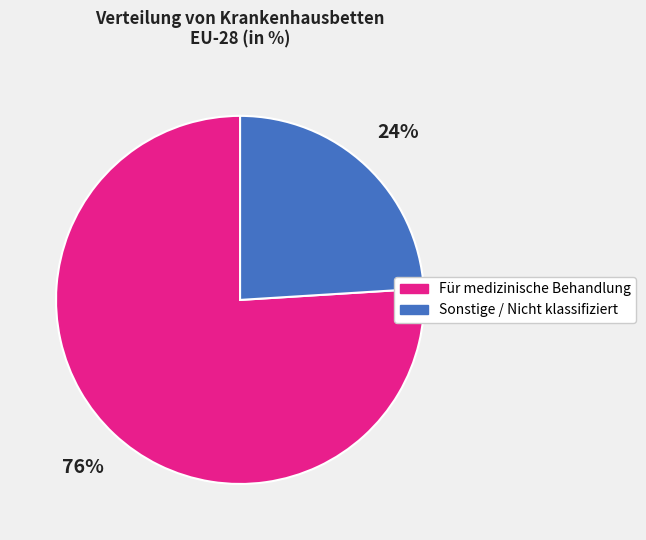

To the nearest percent, what percentage of the pie is Für medizinische Behandlung?

76%